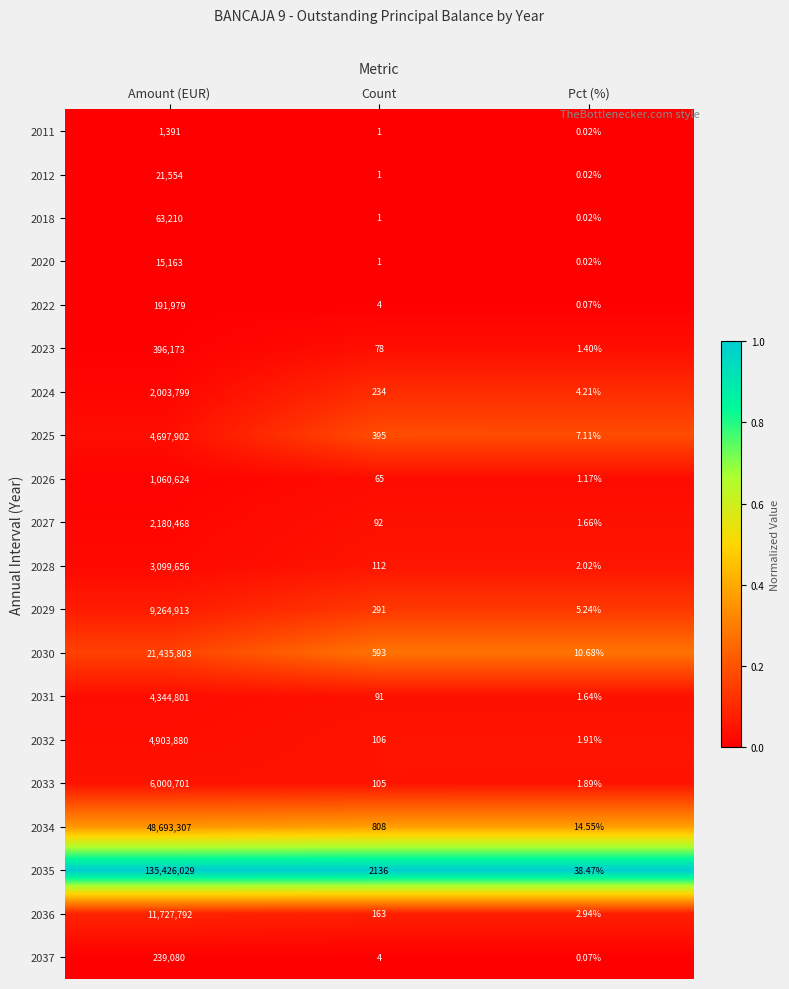

At which category does the chart reach its minimum across all series?

Pct (%)